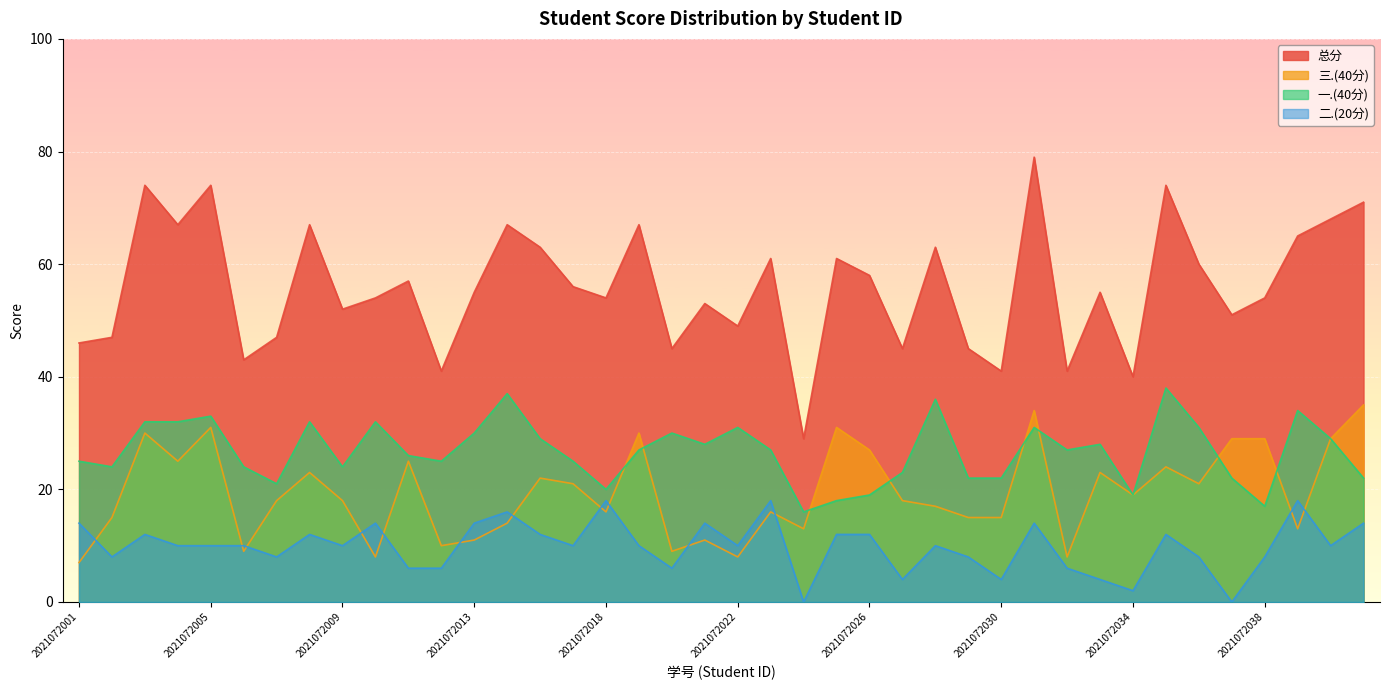

What is the value of the 二.(20分) point at the 5th from the left?

10